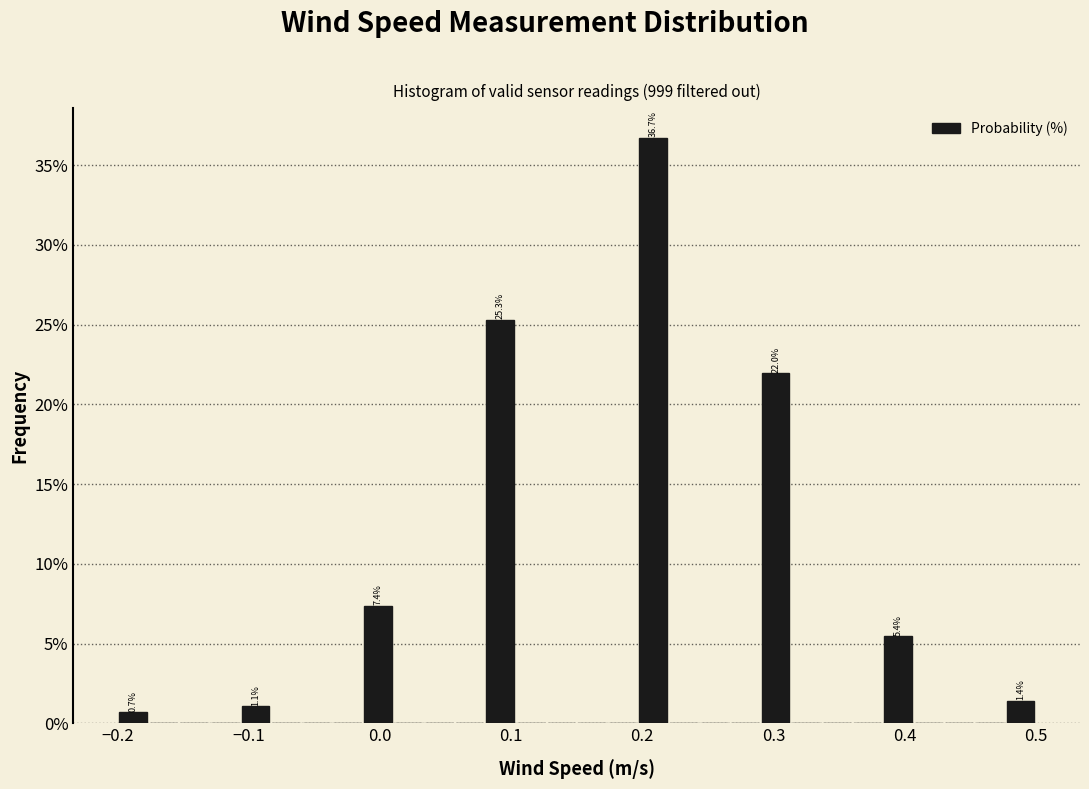

Around what value on the x-axis is the tallest bar? Give the approximate position of its centre, as read against the axis.

0.21